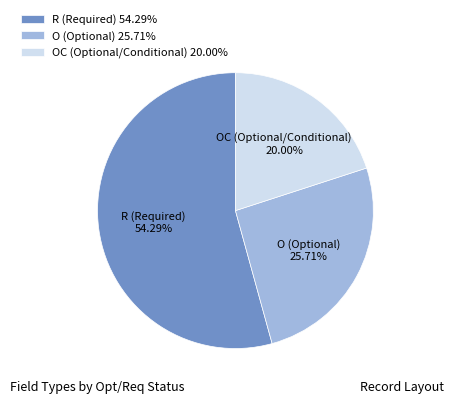

Is there any slice that represents more than half of the pie?

Yes